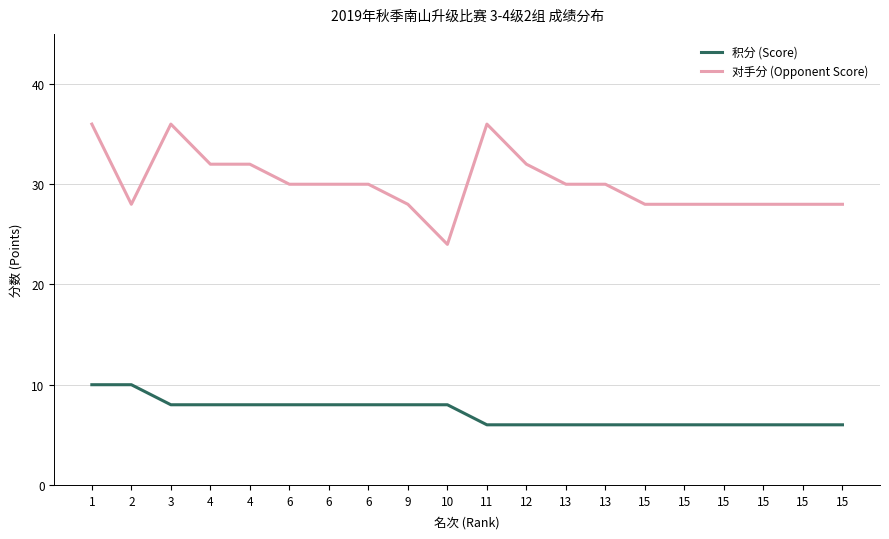

True or false: 对手分 (Opponent Score) and 积分 (Score) intersect in this chart.

False